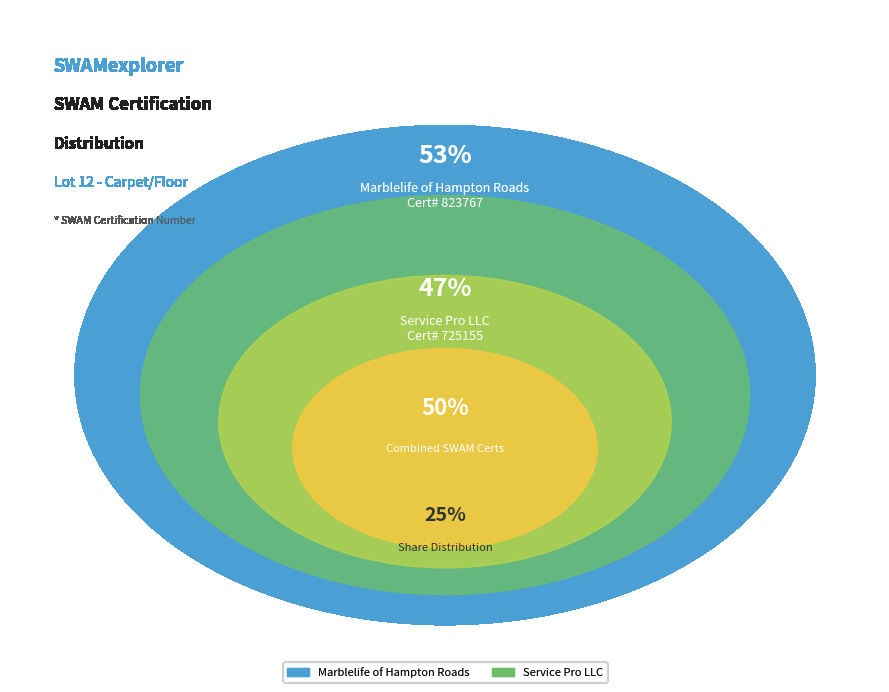

How many segments does this pie chart have?

2